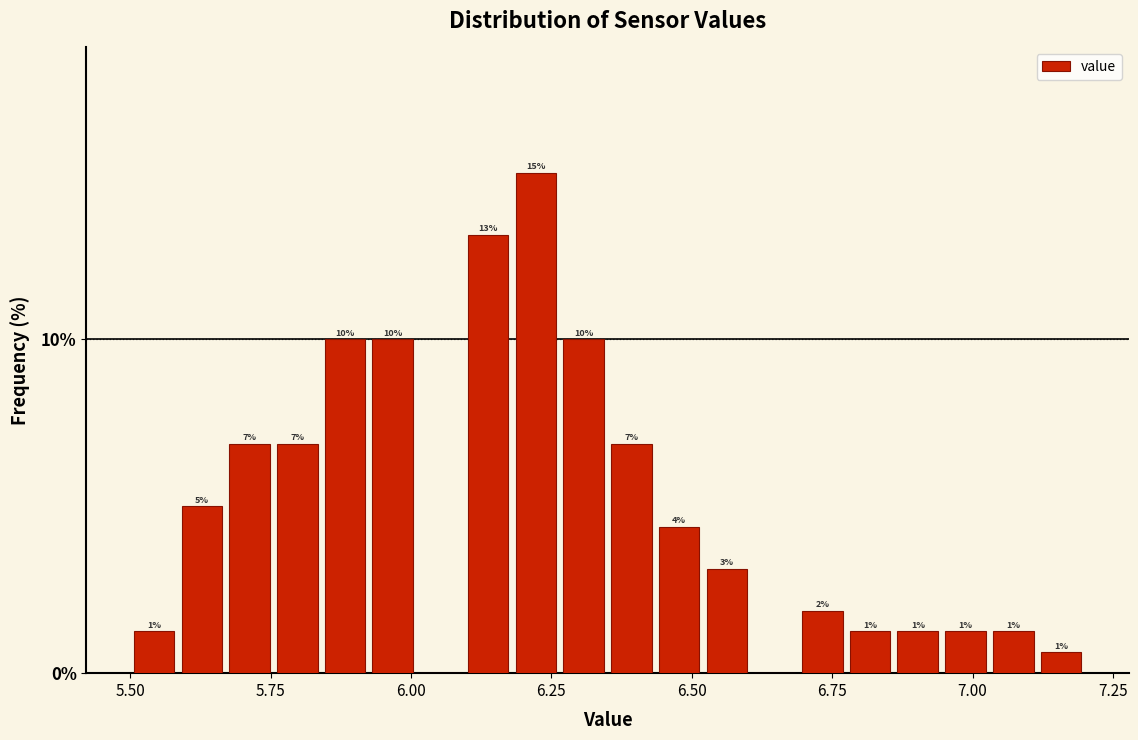

Read against the x-axis, roughly where is the centre of the tallest bar?

6.20